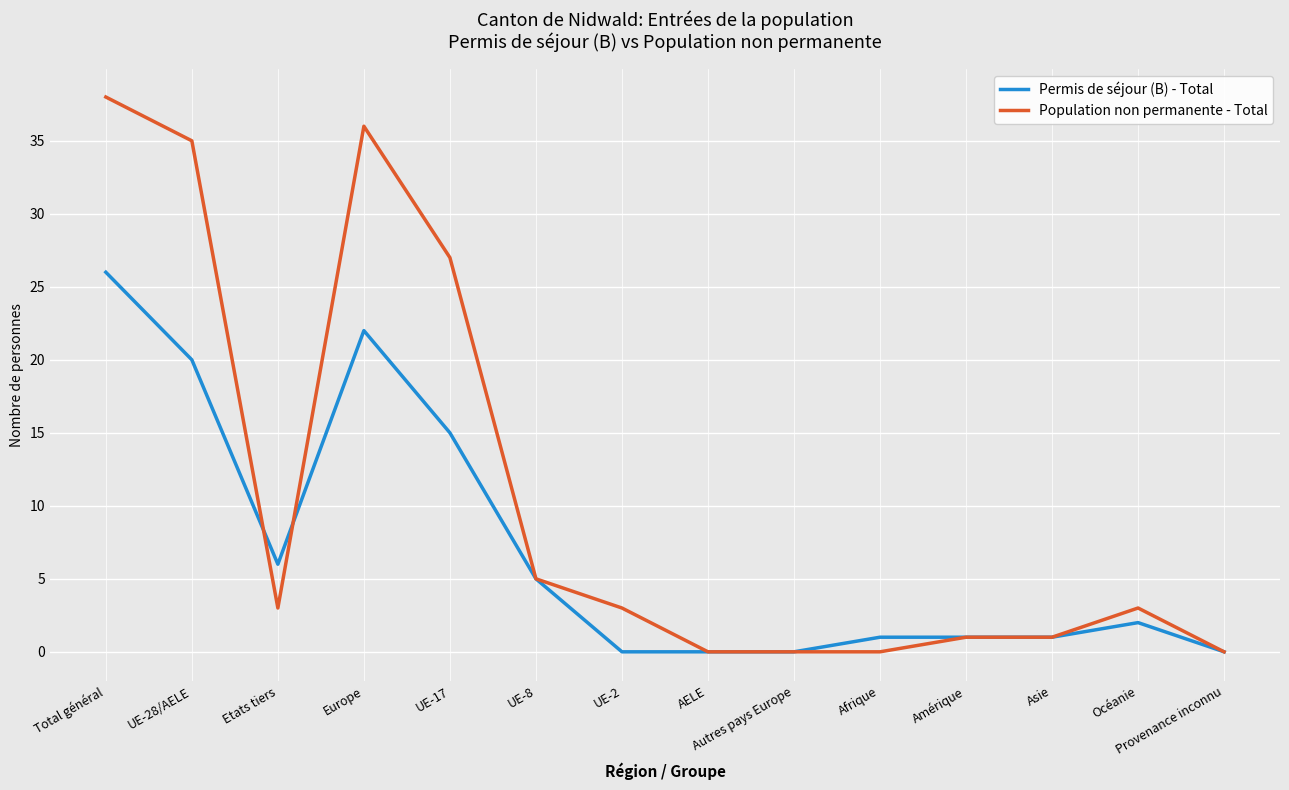

Where is the first local minimum for Permis de séjour (B) - Total?

Etats tiers